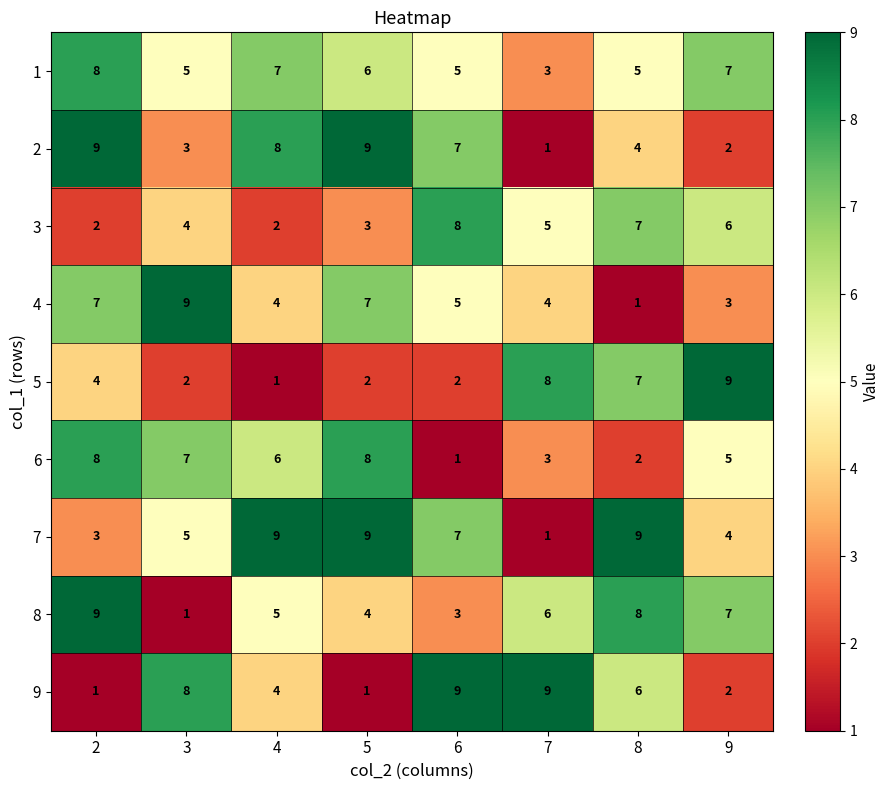

What is the average value of the 1 series?

6